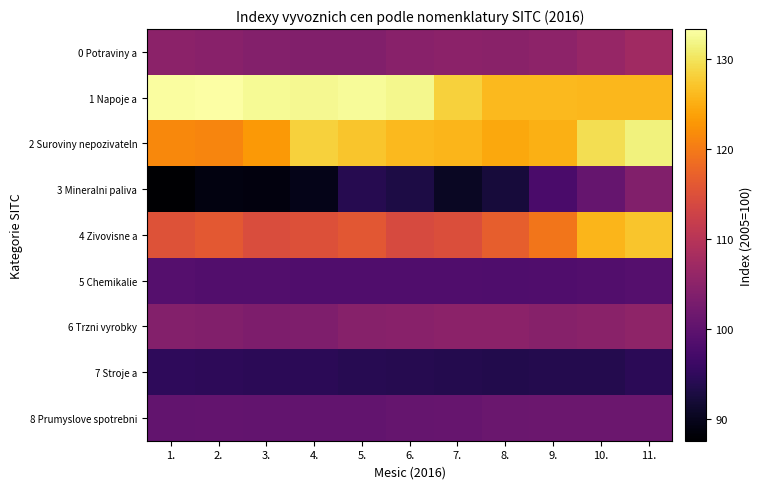

At which category is the sum across all series the highest?

11.